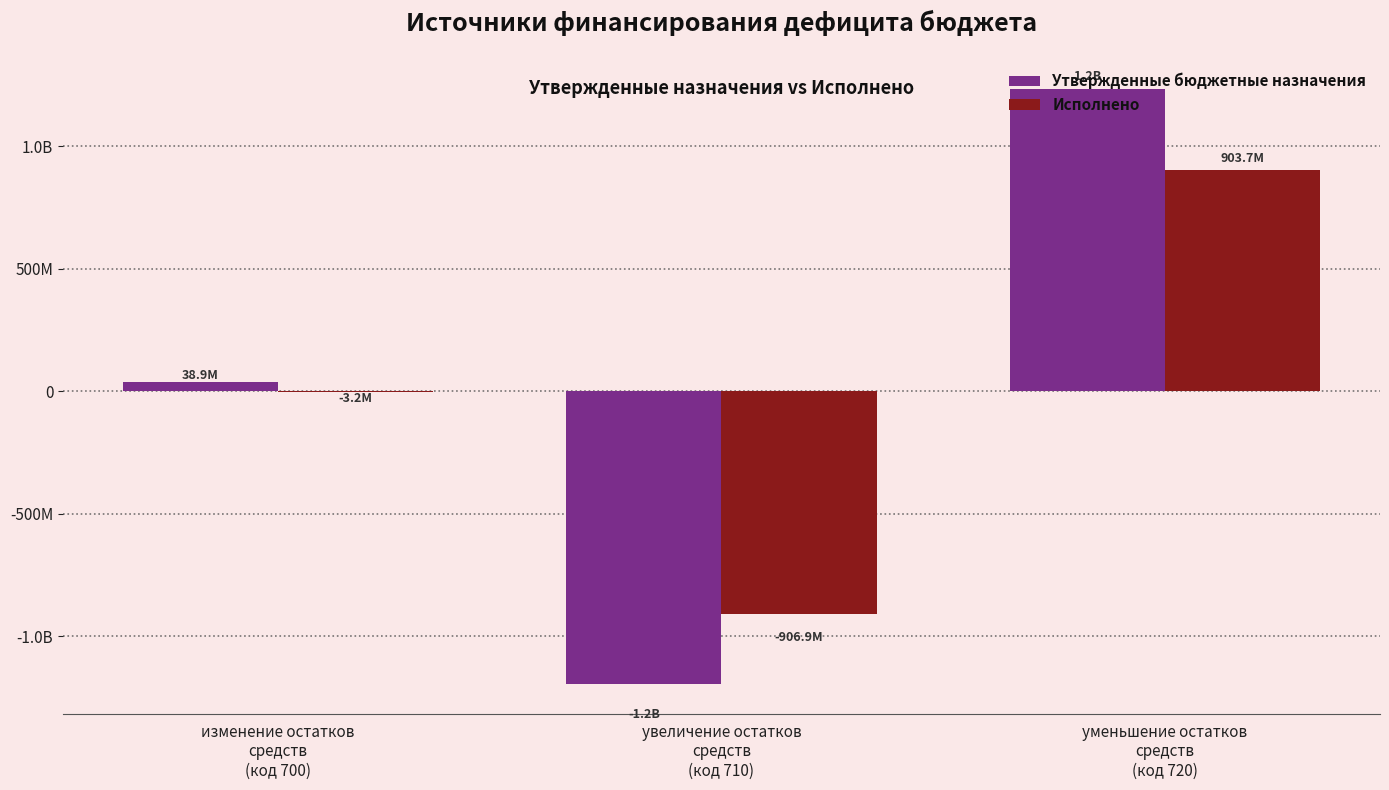

What are all the series names shown in the legend?

Утвержденные бюджетные назначения, Исполнено